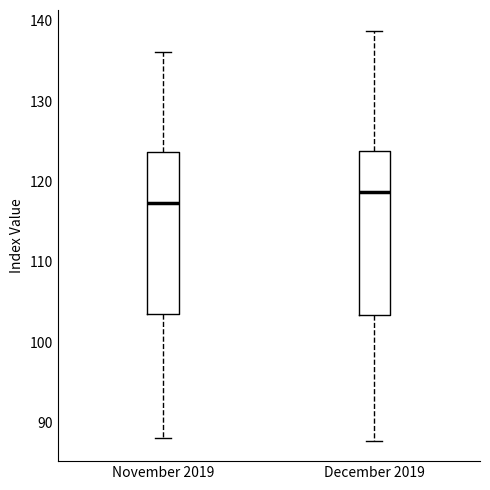

Where does the lower whisker of the box for November 2019 end on the y-axis? The values are not printed on the chart, so give them approximately, as read against the axis.

88